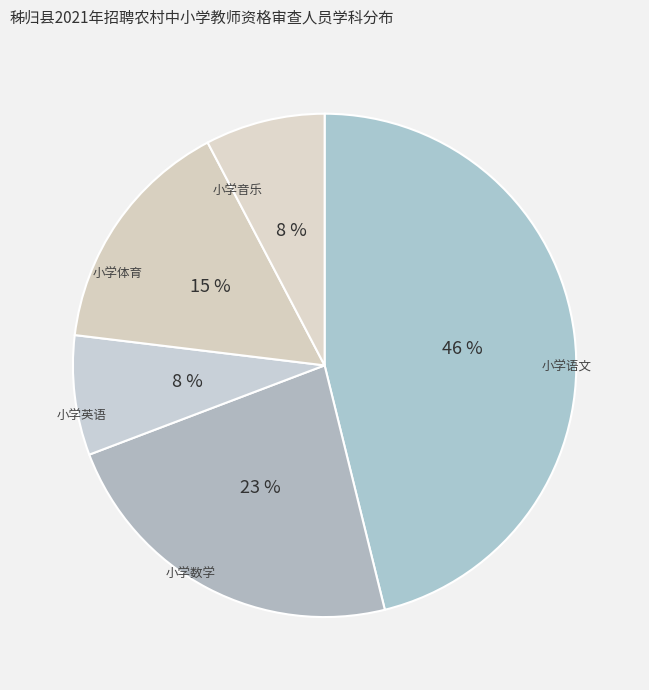

Does 小学英语 account for over 50% of the chart?

No